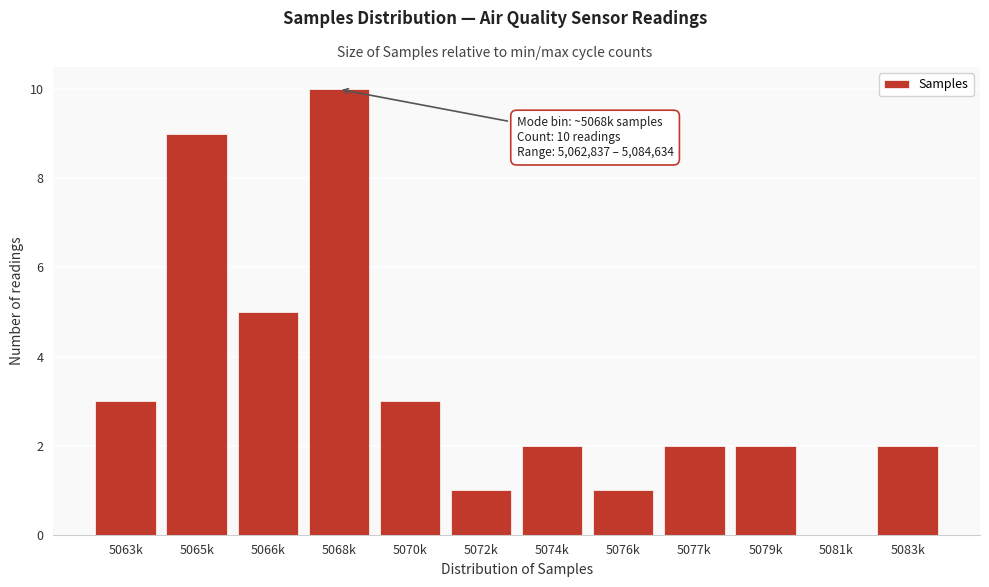

Reading left to right, what are all the values shown in this chart?

5063k=3	5065k=9	5066k=5	5068k=10	5070k=3	5072k=1	5074k=2	5076k=1	5077k=2	5079k=2	5081k=0	5083k=2